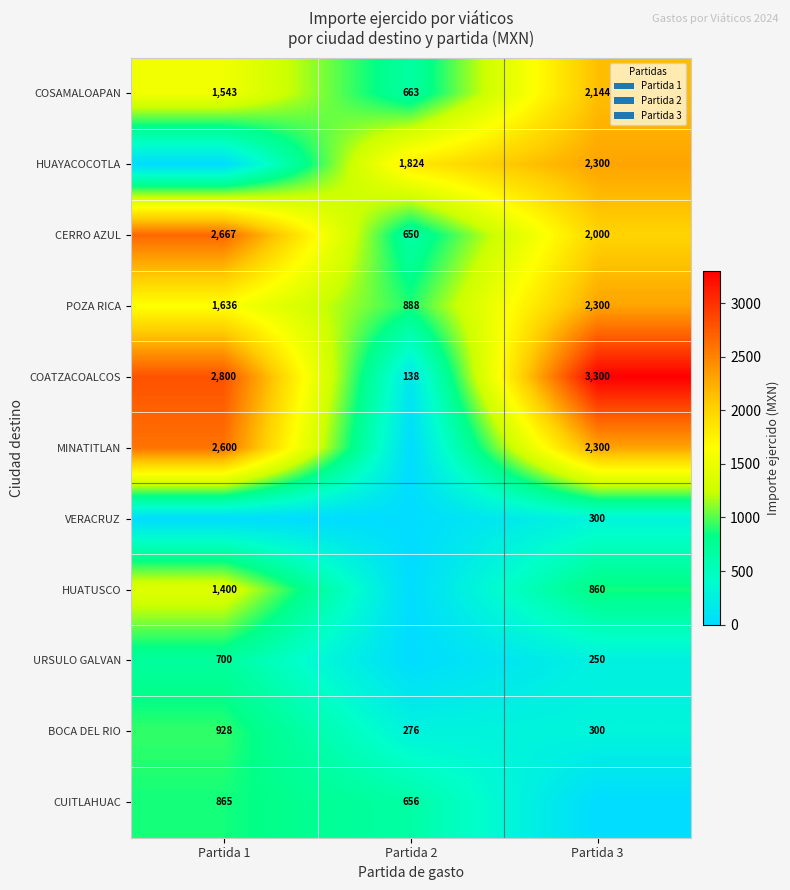

What is the difference between the maximum and minimum values in the POZA RICA series?

1412